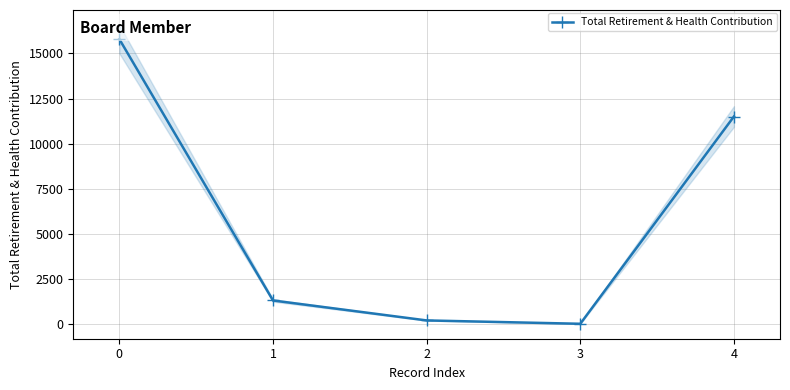

Is it true that the value at 3 is 9465?

False